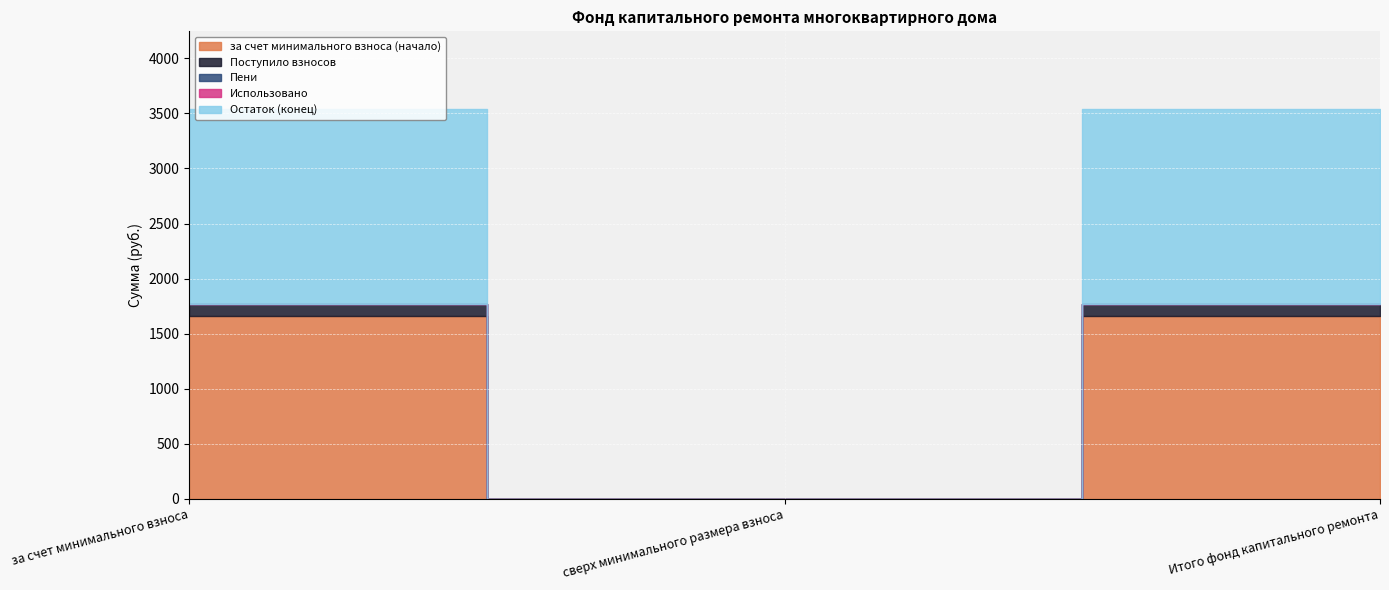

Which category has the highest value in the Использовано series?

за счет минимального взноса